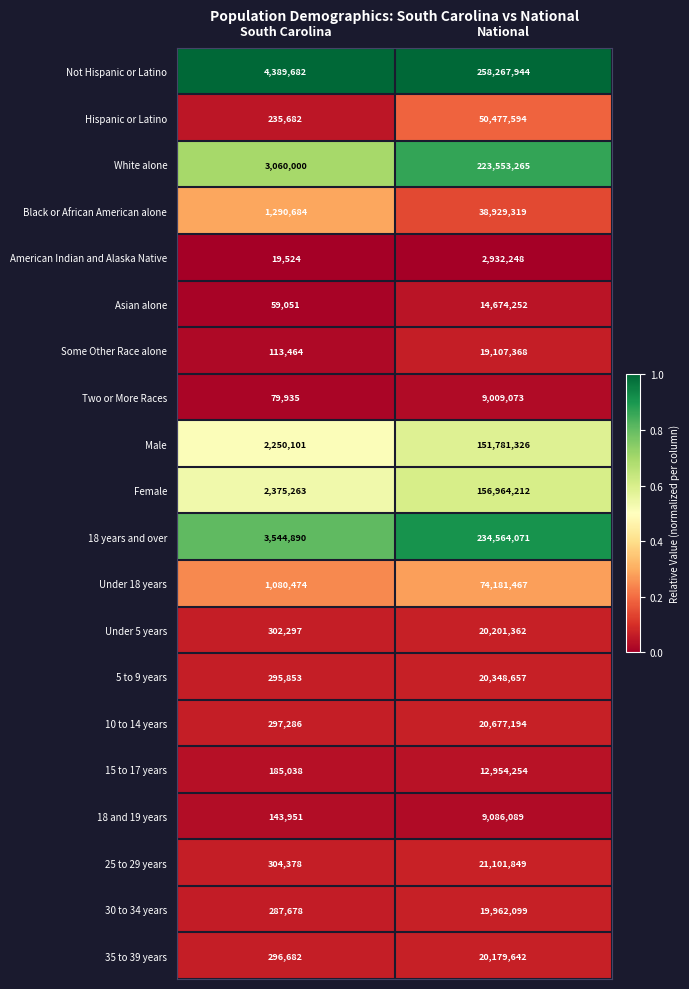

Which series changed the most between South Carolina and National?

Not Hispanic or Latino